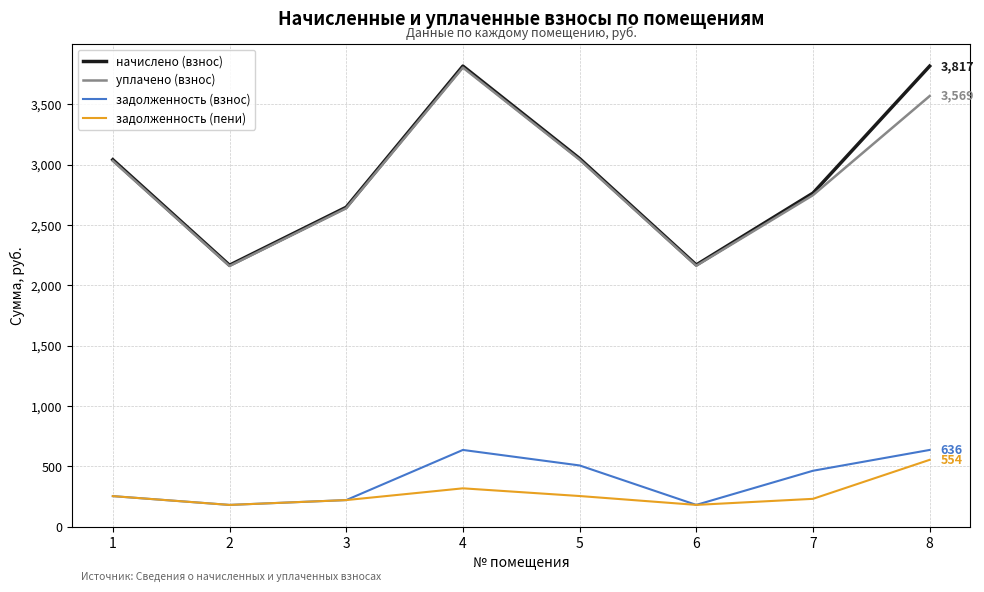

Which series changed the most between 3 and 4?

начислено (взнос)